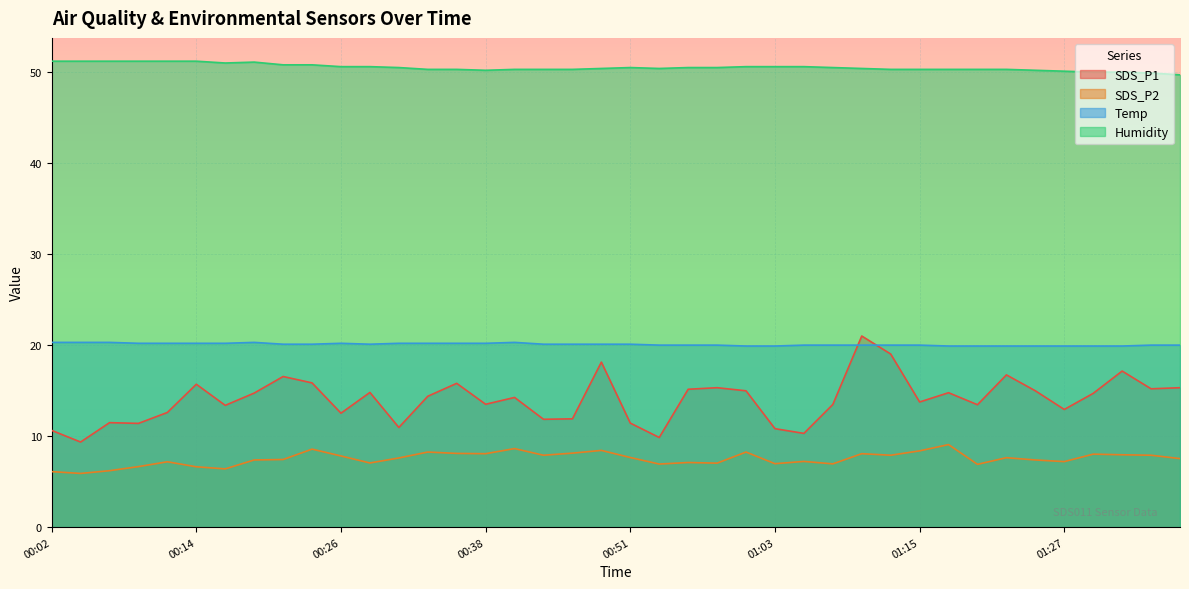

Reading right to left, what are all the values shown in this chart?

SDS_P1: 15.3	15.2	17.1	14.7	12.9	15.0	16.7	13.4	14.8	13.8	19.0	21.0	13.5	10.3	10.8	15.0	15.3	15.2	9.8	11.4	18.1	11.9	11.8	14.2	13.5	15.8	14.4	10.9	14.8	12.5	15.8	16.6	14.7	13.4	15.7	12.6	11.4	11.5	9.3	10.6
SDS_P2: 7.5	7.9	8.0	8.0	7.2	7.4	7.6	6.9	9.1	8.4	7.9	8.1	7.0	7.2	7.0	8.2	7.0	7.1	6.9	7.7	8.4	8.1	7.9	8.6	8.1	8.1	8.2	7.6	7.0	7.8	8.6	7.4	7.4	6.4	6.6	7.2	6.7	6.2	5.9	6.1
Temp: 20.0	20.0	19.9	19.9	19.9	19.9	19.9	19.9	19.9	20.0	20.0	20.0	20.0	20.0	19.9	19.9	20.0	20.0	20.0	20.1	20.1	20.1	20.1	20.3	20.2	20.2	20.2	20.2	20.1	20.2	20.1	20.1	20.3	20.2	20.2	20.2	20.2	20.3	20.3	20.3
Humidity: 49.7	49.9	50.0	50.0	50.1	50.2	50.3	50.3	50.3	50.3	50.3	50.4	50.5	50.6	50.6	50.6	50.5	50.5	50.4	50.5	50.4	50.3	50.3	50.3	50.2	50.3	50.3	50.5	50.6	50.6	50.8	50.8	51.1	51.0	51.2	51.2	51.2	51.2	51.2	51.2